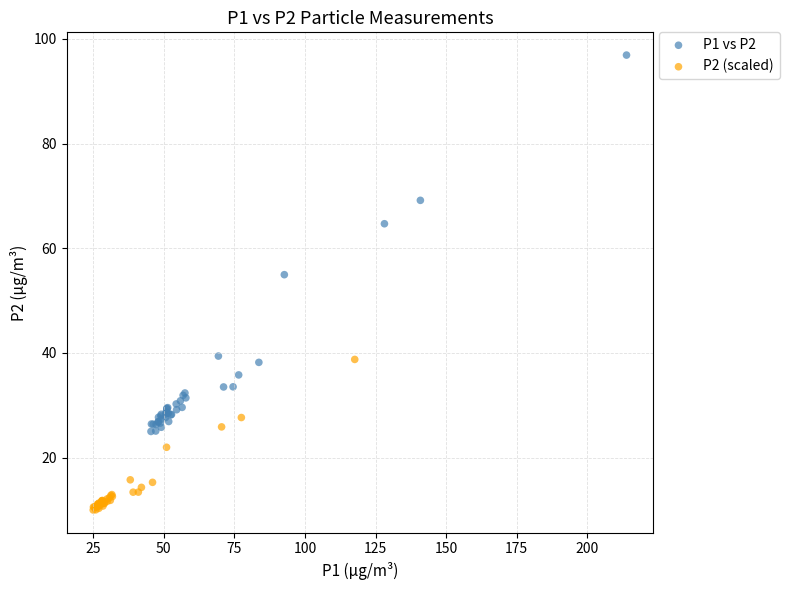

Which series has the widest spread of Y values?

P1 vs P2